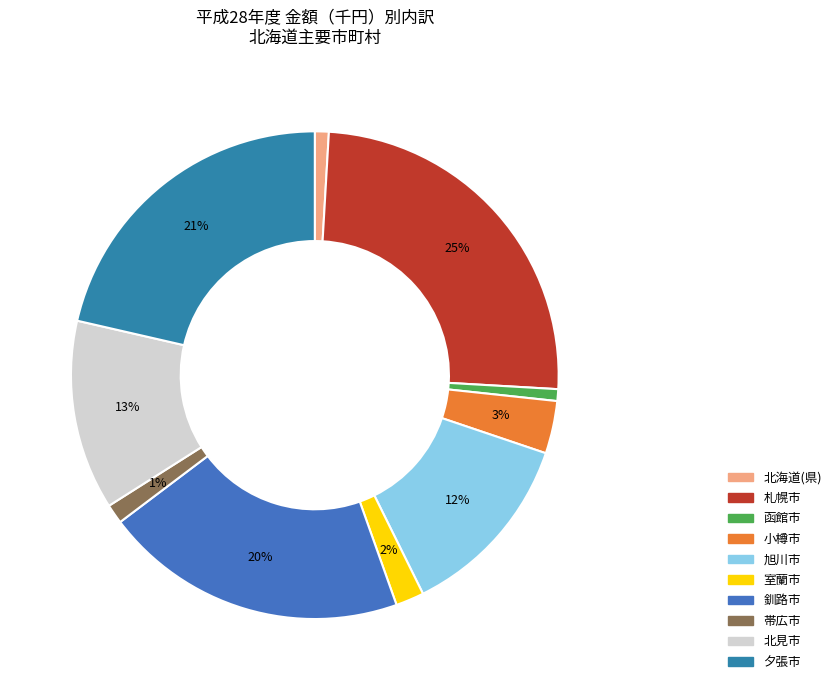

What percentage is the 夕張市 slice, to the nearest percent?

21%